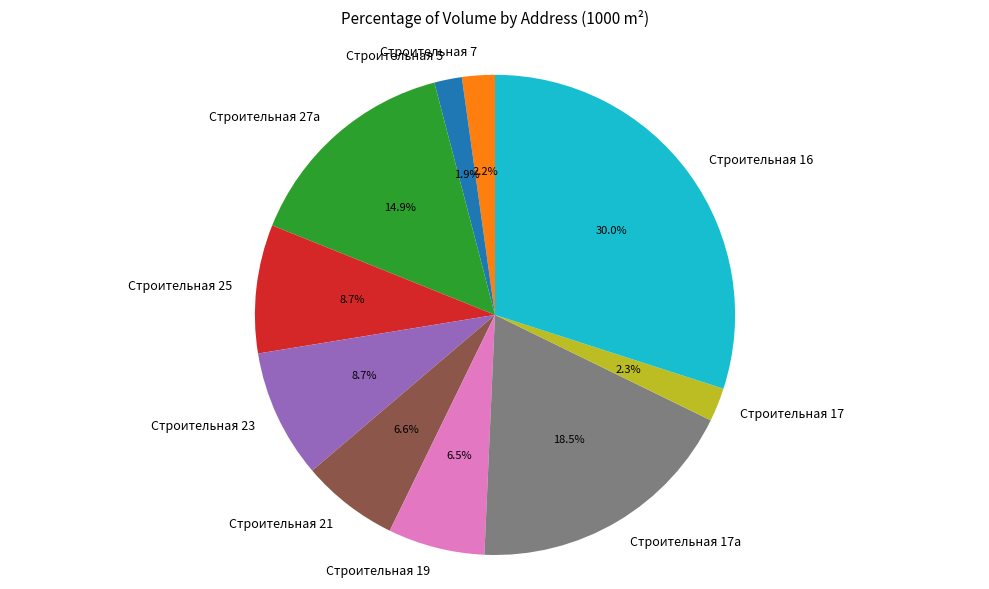

What percentage is the Строительная 16 slice, to the nearest percent?

30%